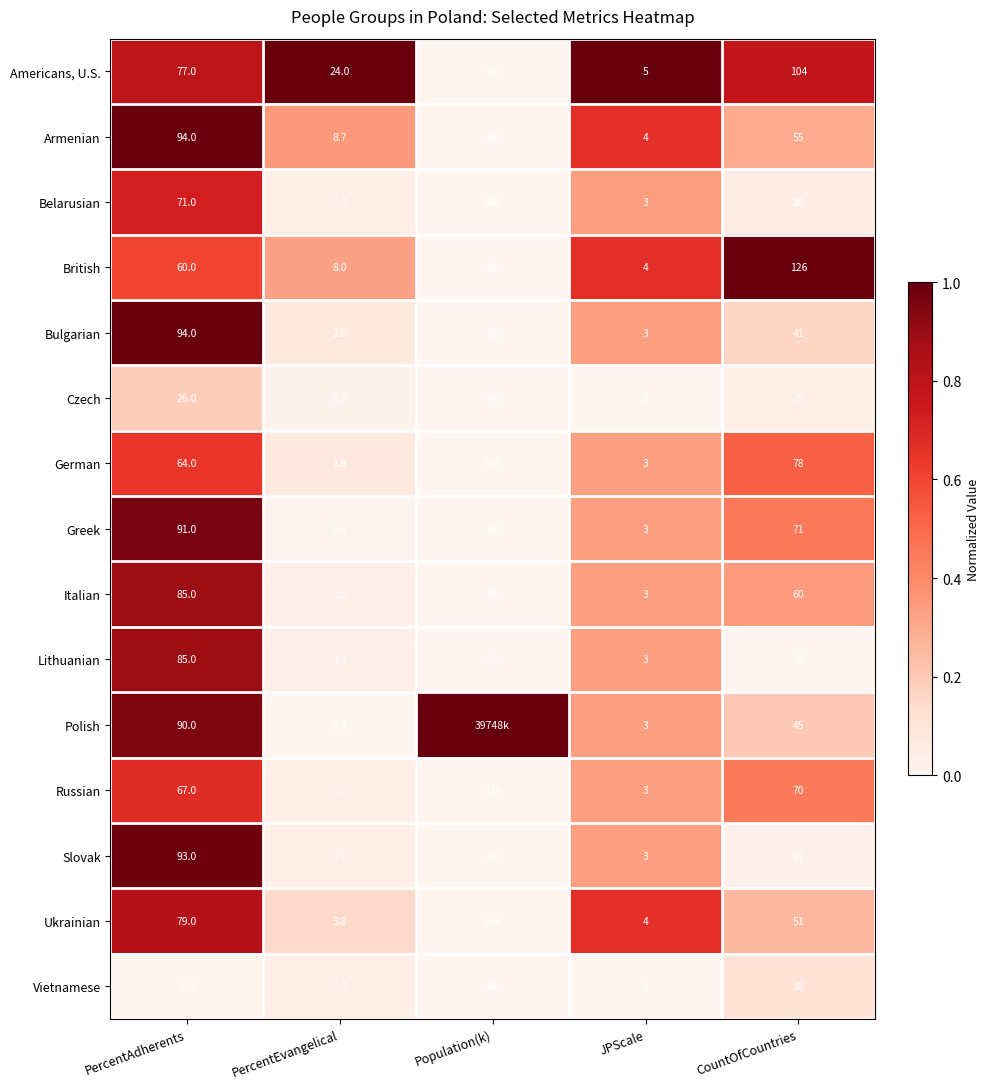

Is the value of Armenian at PercentEvangelical greater than the value of Russian at PercentAdherents?

No